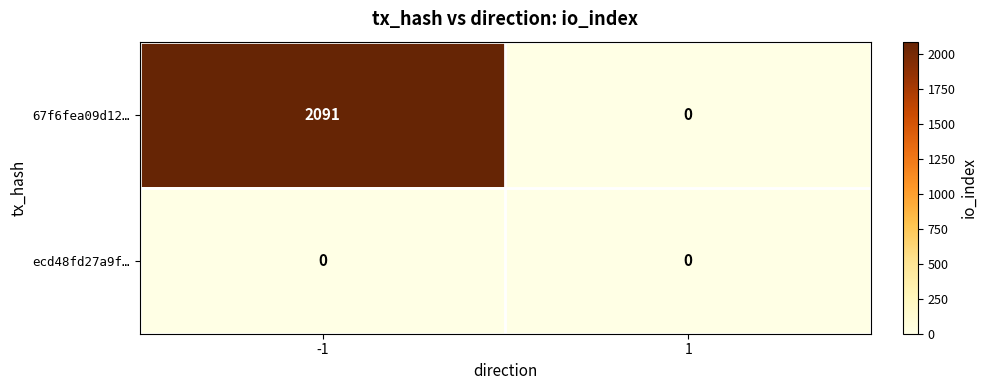

Reading left to right, transcribe all the data shown in this chart.

67f6fea09d12…: -1=2091	1=0
ecd48fd27a9f…: -1=0	1=0